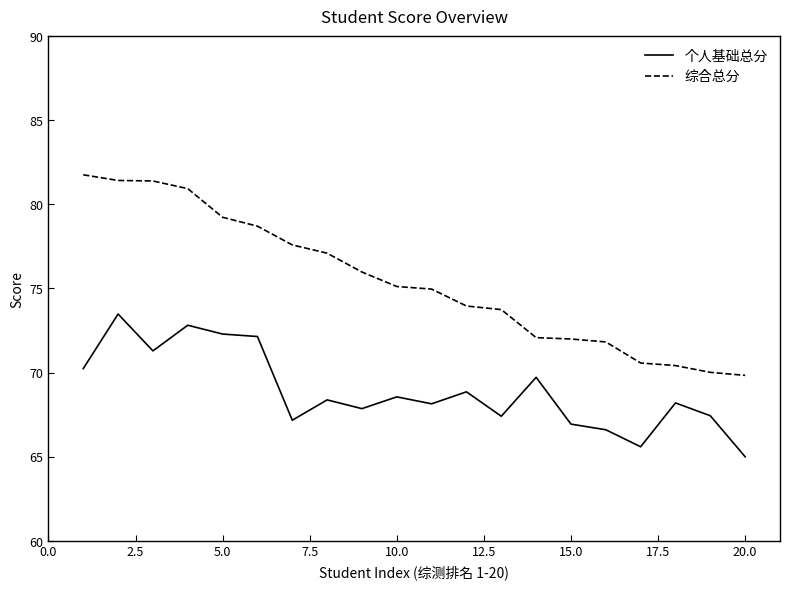

Which series has the largest total across all categories?

综合总分